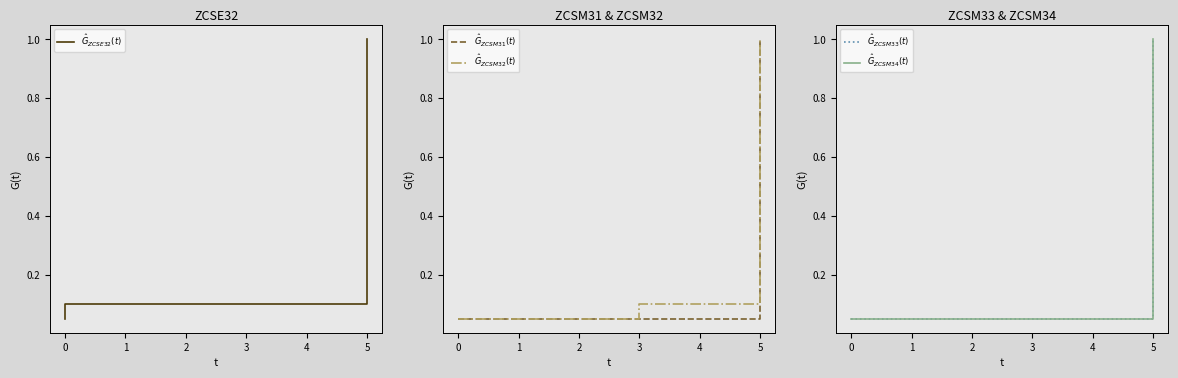

Rank the series by their maximum value, from highest to lowest.

$\hat{G}_{ZCSE32}(t)$, $\hat{G}_{ZCSM31}(t)$, $\hat{G}_{ZCSM32}(t)$, $\hat{G}_{ZCSM33}(t)$, $\hat{G}_{ZCSM34}(t)$